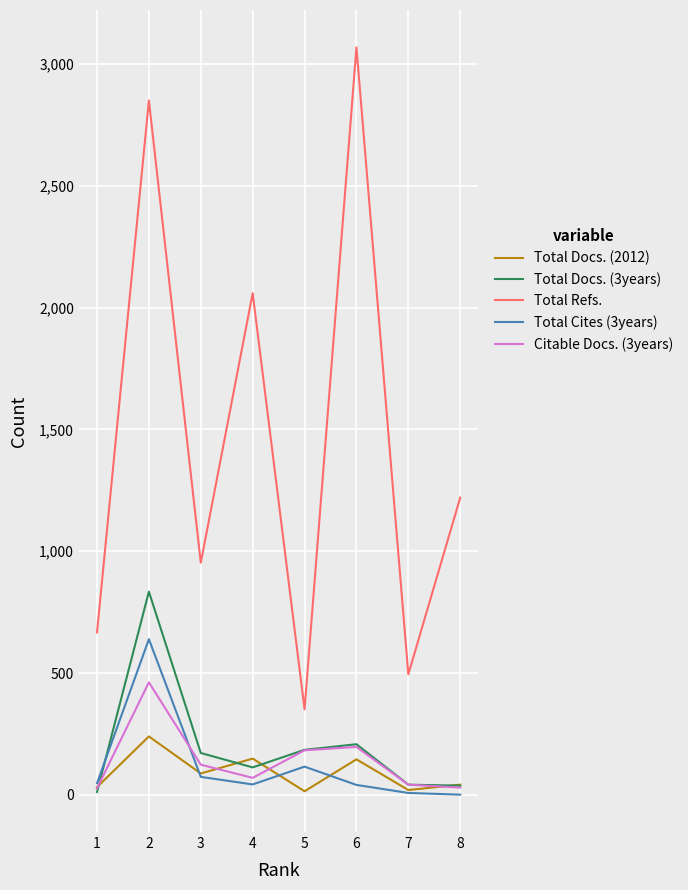

How many series are shown in this chart?

5